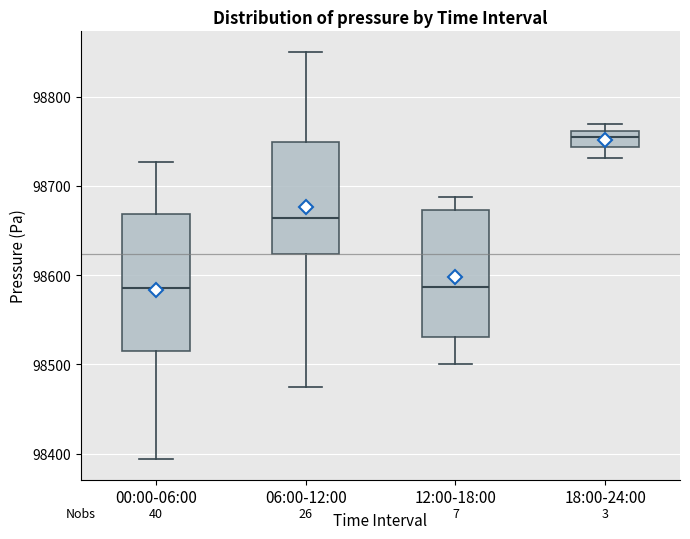

Reading left to right, read every box against the y-axis: the position of its median line, the range the box covers, and the ends of its whiskers. The values are not printed on the chart, so give them approximately, as read against the axis.

00:00-06:00: median 98590, box 98520 to 98670, whiskers 98390 to 98730
06:00-12:00: median 98660, box 98620 to 98750, whiskers 98470 to 98850
12:00-18:00: median 98590, box 98530 to 98670, whiskers 98500 to 98690
18:00-24:00: median 98750, box 98740 to 98760, whiskers 98730 to 98770